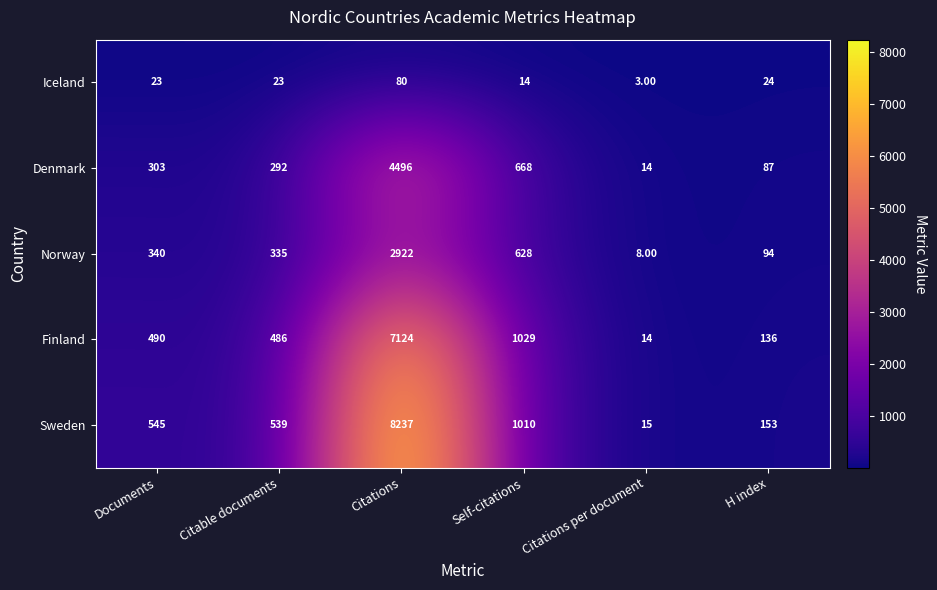

How many data points in Finland are less than 490?

3